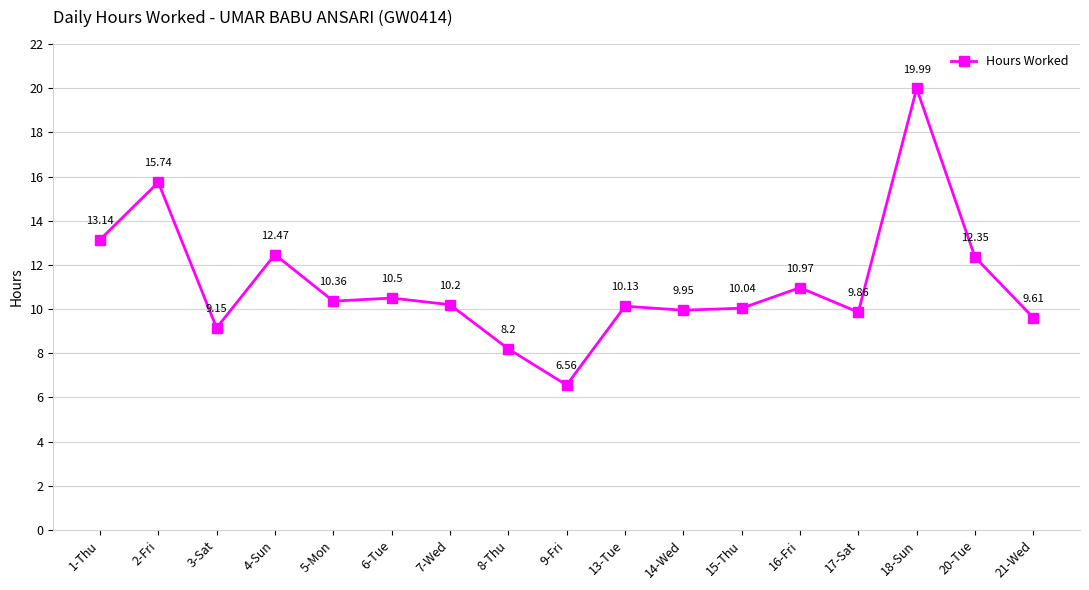

How many values exceed 10?

11